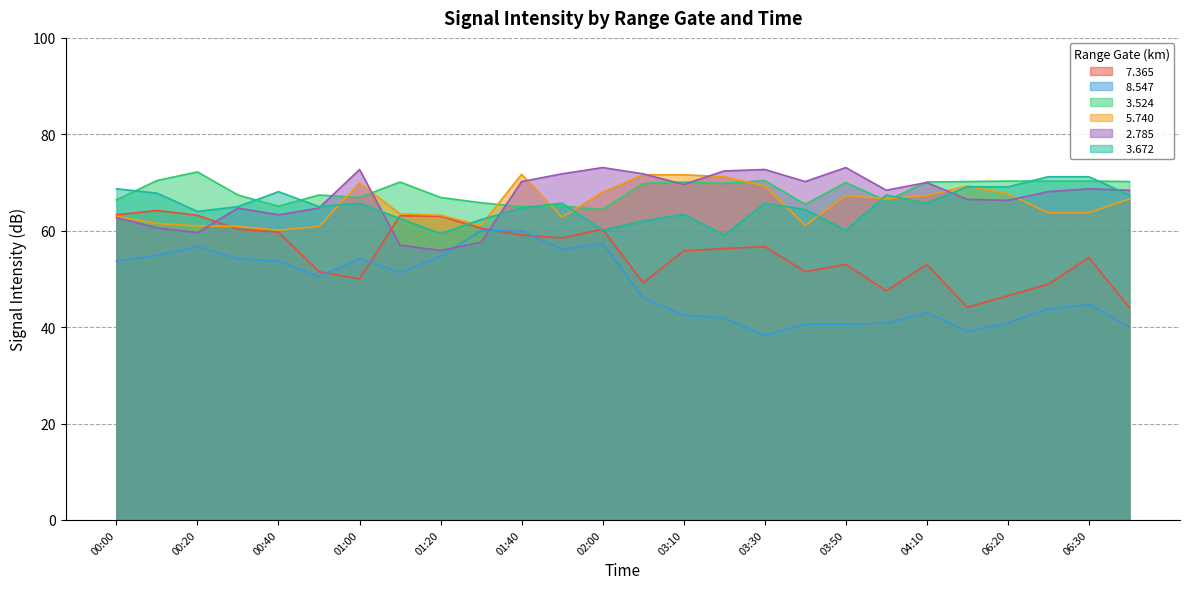

Read the   3.524 value at 00:10.

70.4